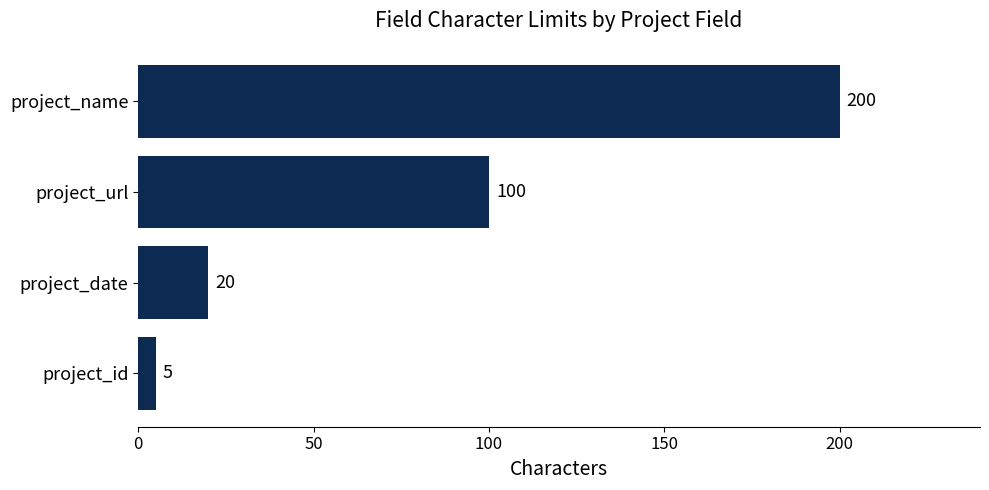

Which has a higher value, project_date or project_name?

project_name